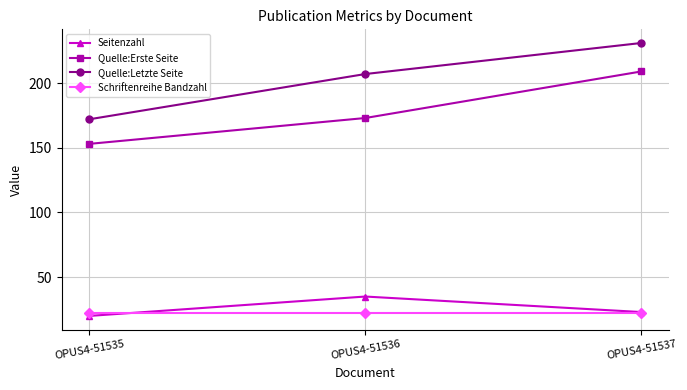

What are all the series names shown in the legend?

Seitenzahl, Quelle:Erste Seite, Quelle:Letzte Seite, Schriftenreihe Bandzahl